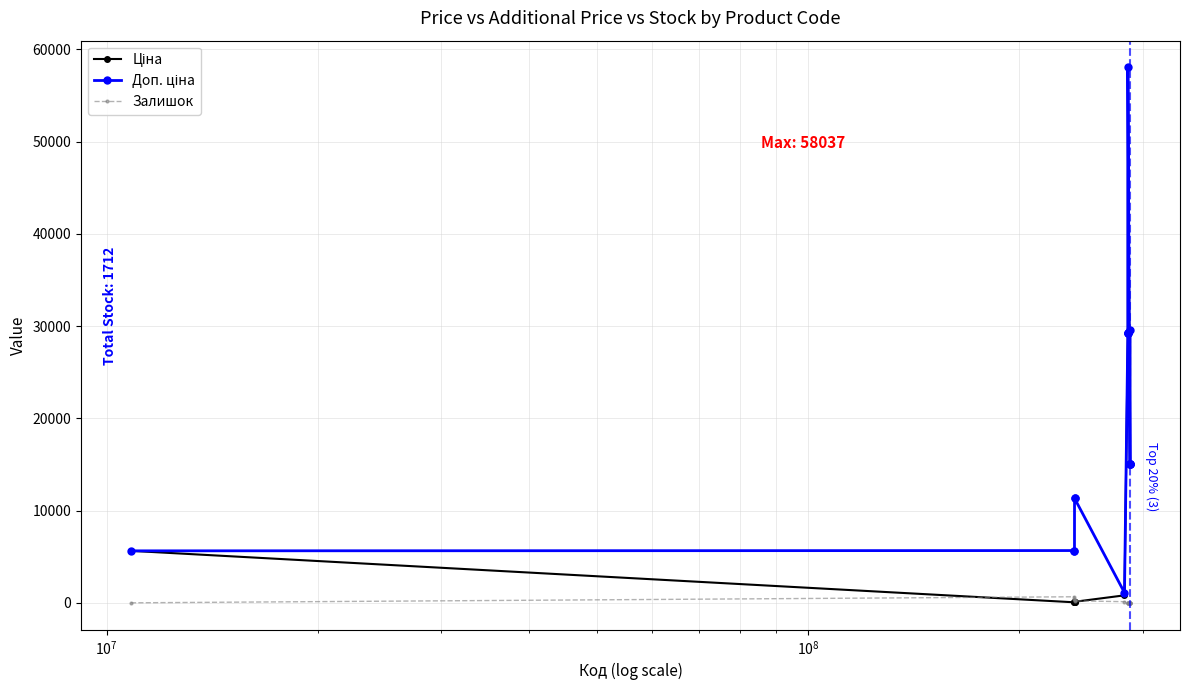

What is the maximum value shown in the chart?

58037.0